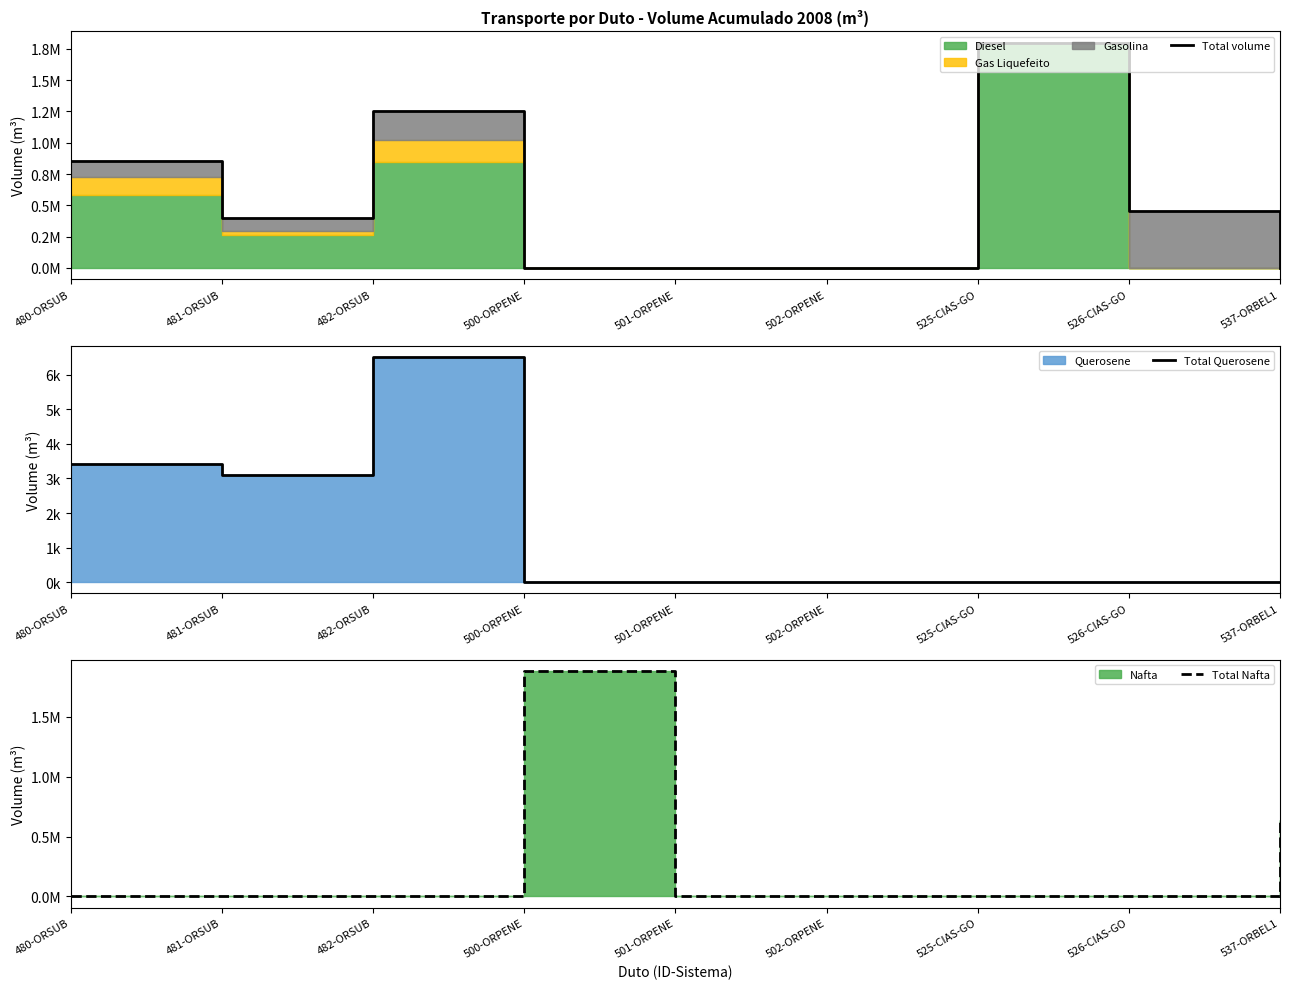

What is the difference between the Total Querosene values at 500-ORPENE and 482-ORSUB?

6524